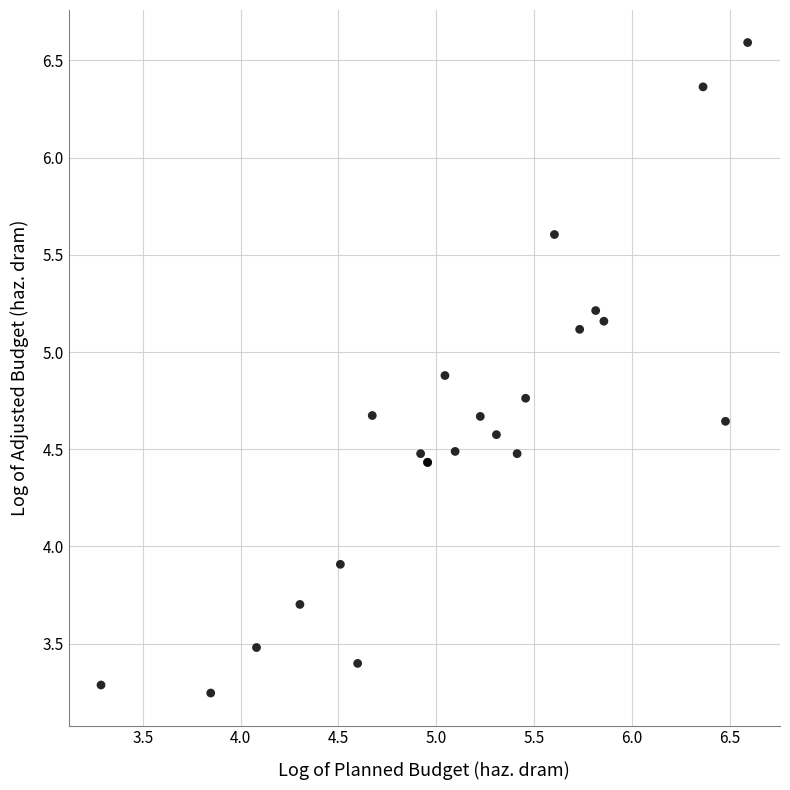

What Y value in the scatter plot is closest to 4?

3.9